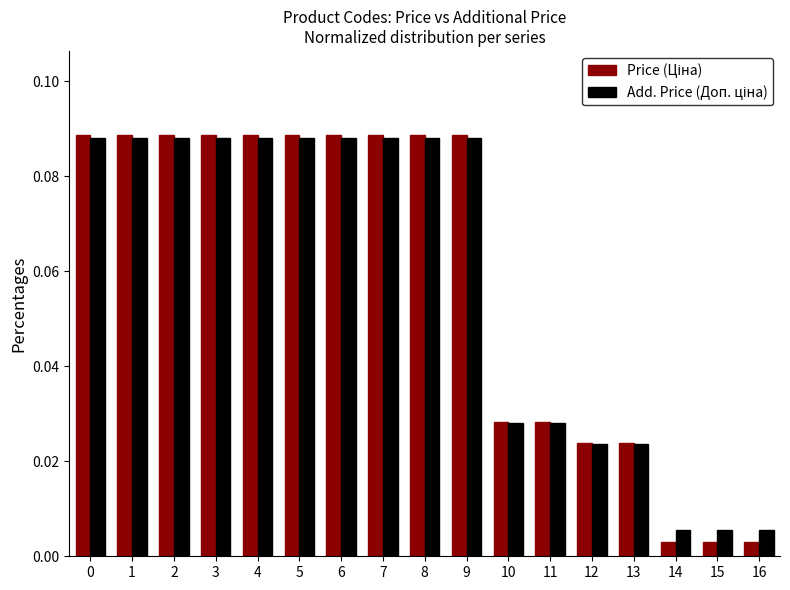

At how many categories does at least one series exceed 0?

17